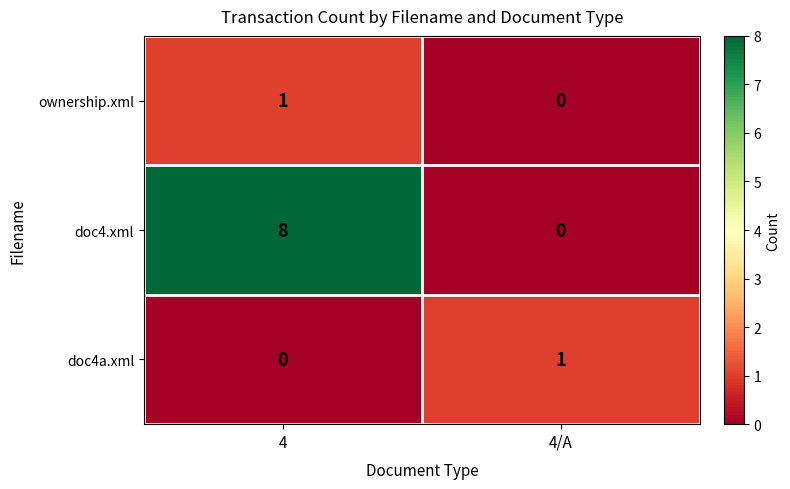

Reading left to right, extract all data points from this chart.

ownership.xml: 4=1	4/A=0
doc4.xml: 4=8	4/A=0
doc4a.xml: 4=0	4/A=1